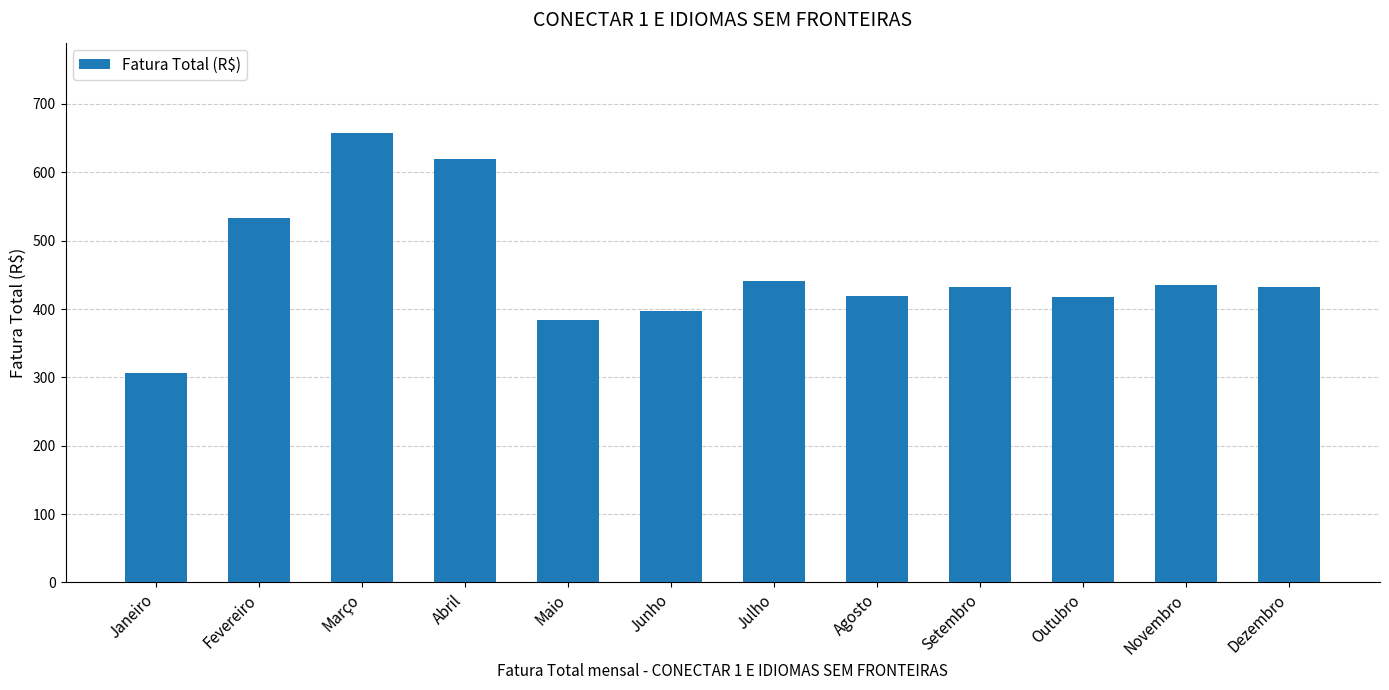

What is the difference between the values at Julho and Maio?

57.1